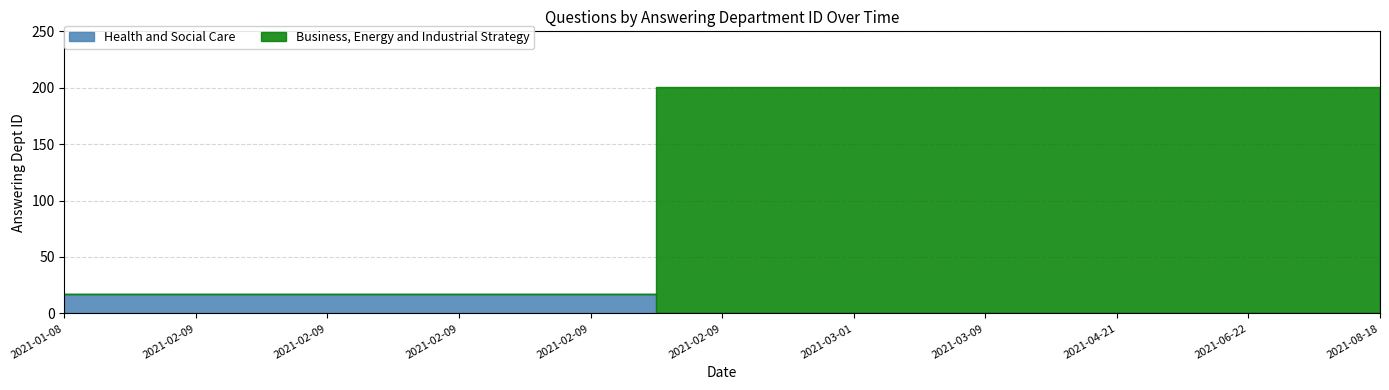

How many categories are shown in the chart?

11